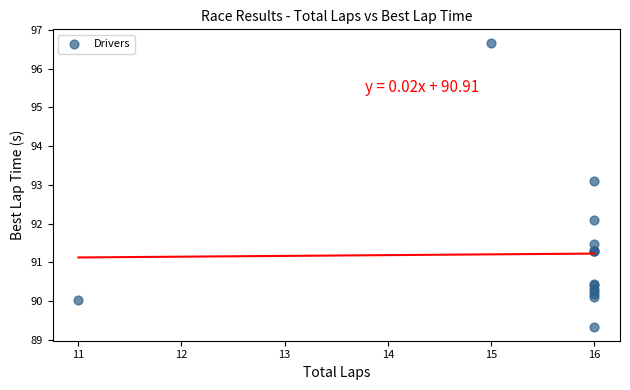

What Y value in the scatter plot is closest to 92?

92.1